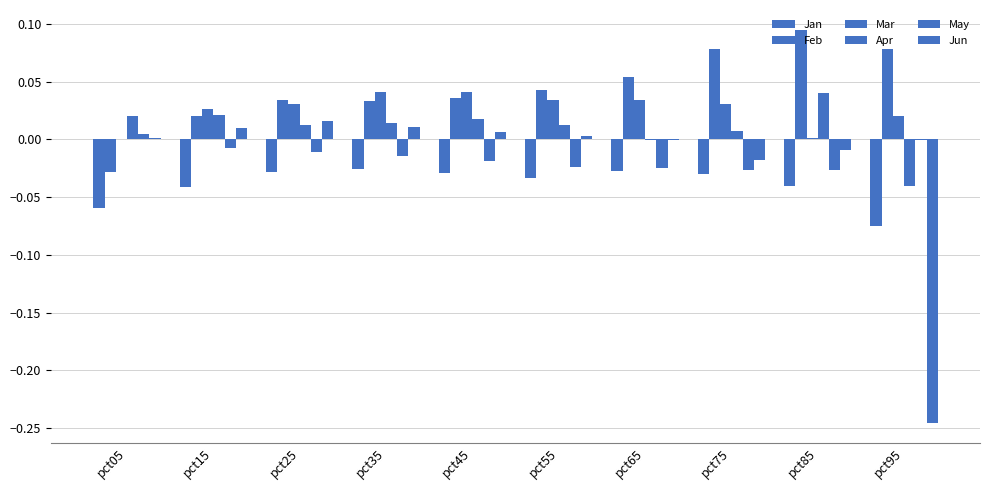

True or false: Apr has a value of 0.0 at pct55.

True